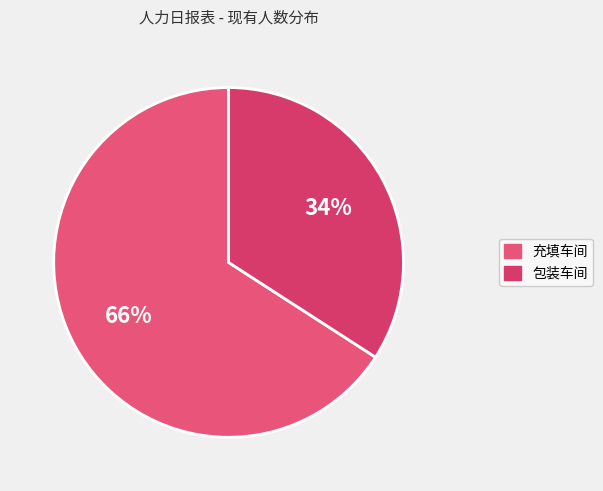

Which category has the biggest portion of the pie?

充填车间